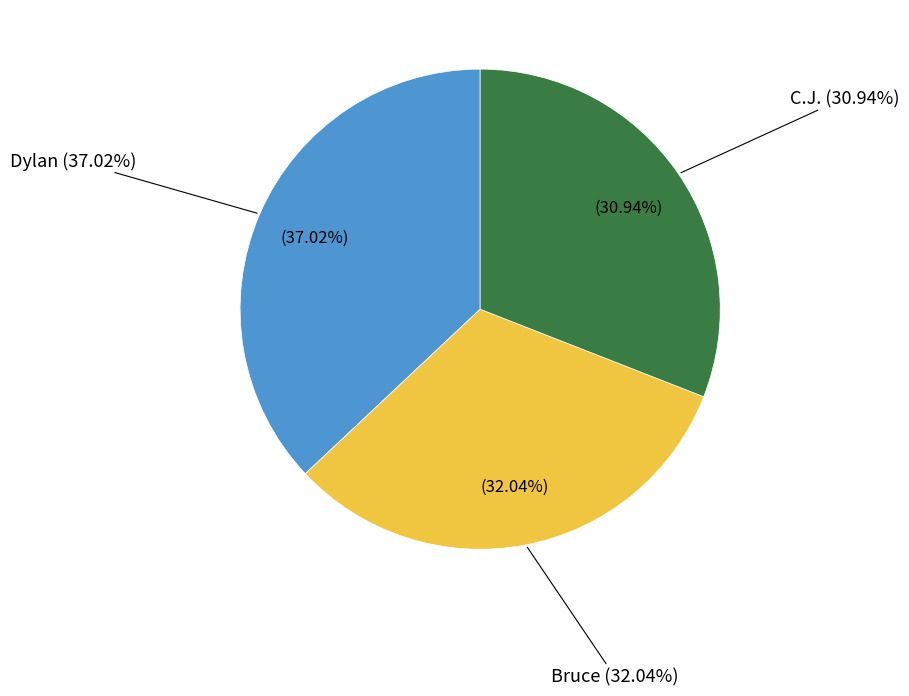

What is the total percentage of C.J. and Bruce?

63.0%